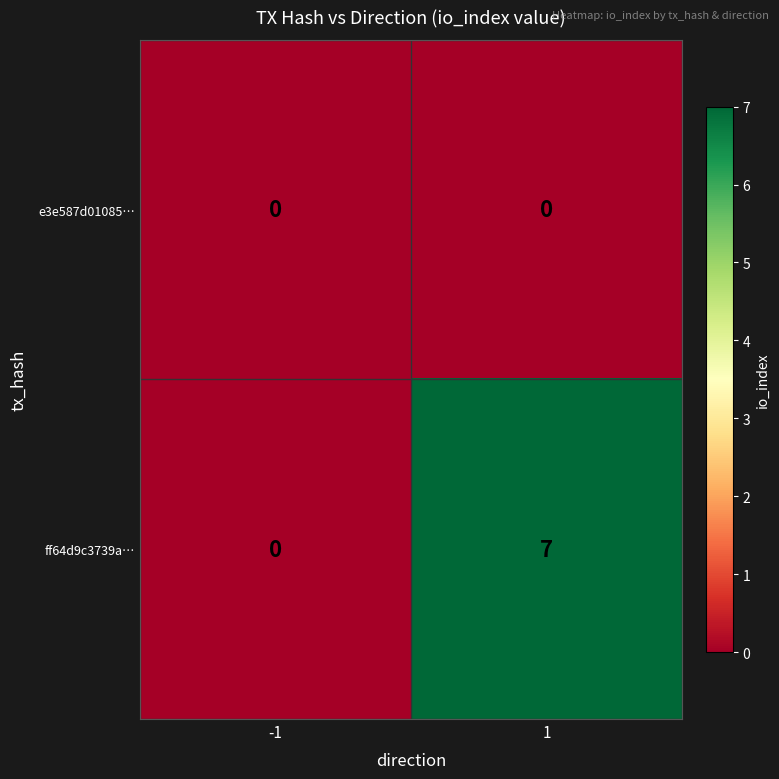

Rank the series at 1 from highest to lowest value.

ff64d9c3739a…, e3e587d01085…